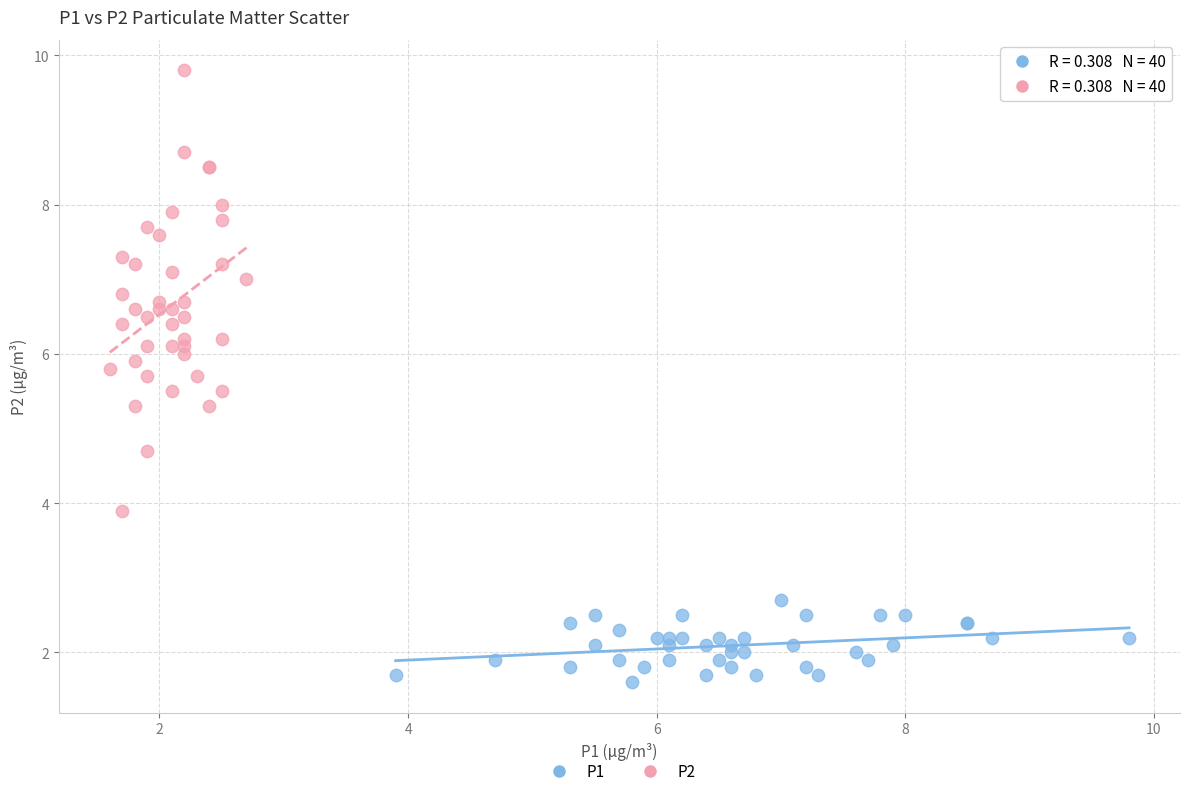

Which series has the largest Y range (max minus min)?

P2